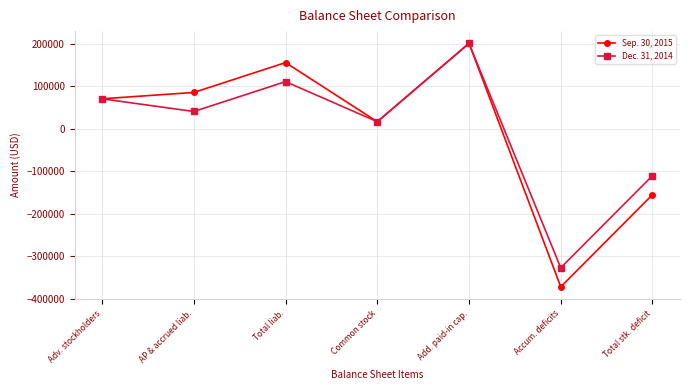

What is the value of the Sep. 30, 2015 point at the 5th from the left?

200556